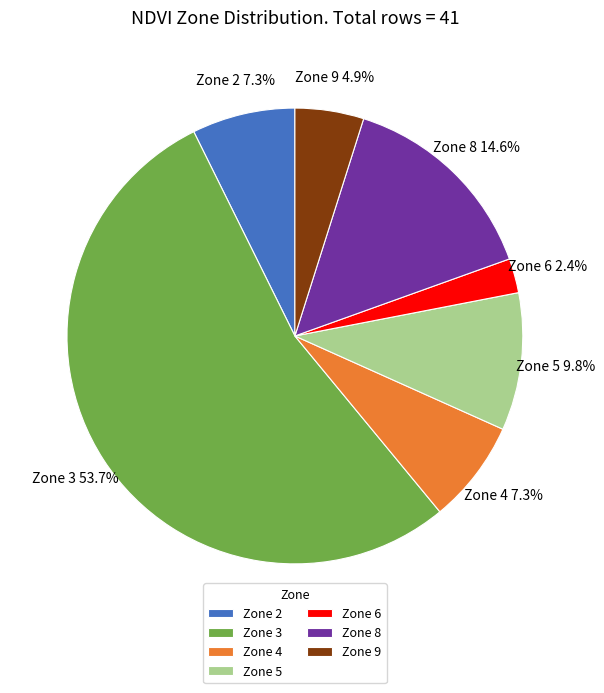

Does Zone 4 represent more than half of the total?

No